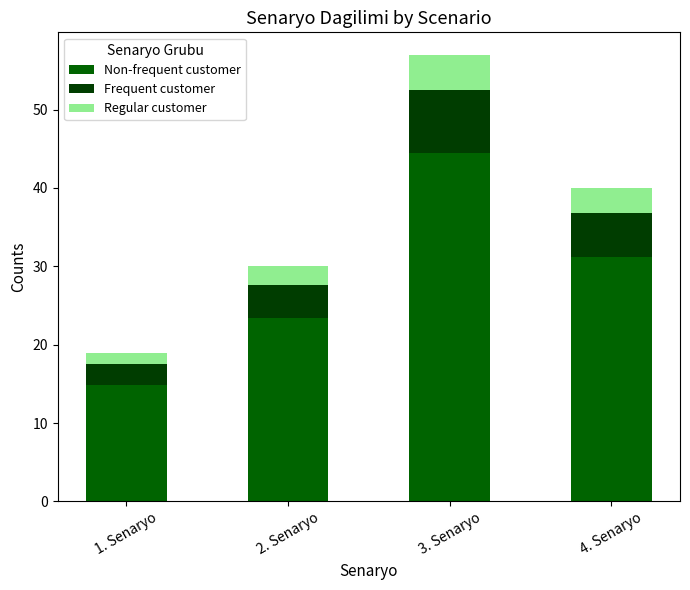

The Regular customer series shows 2.0 at 1. Senaryo. True or false?

False